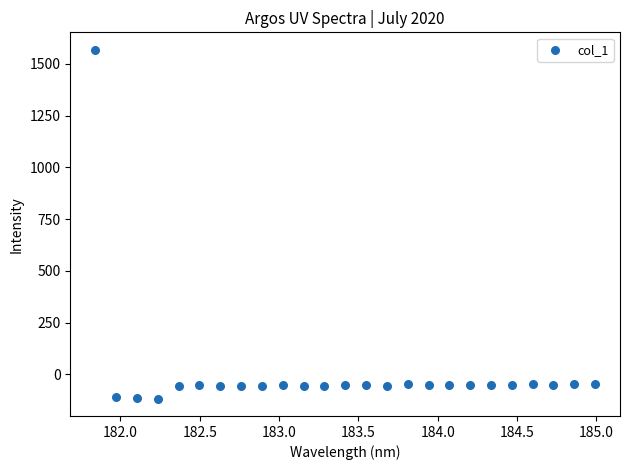

What is the range of Y values (max minus min)?

1685.5